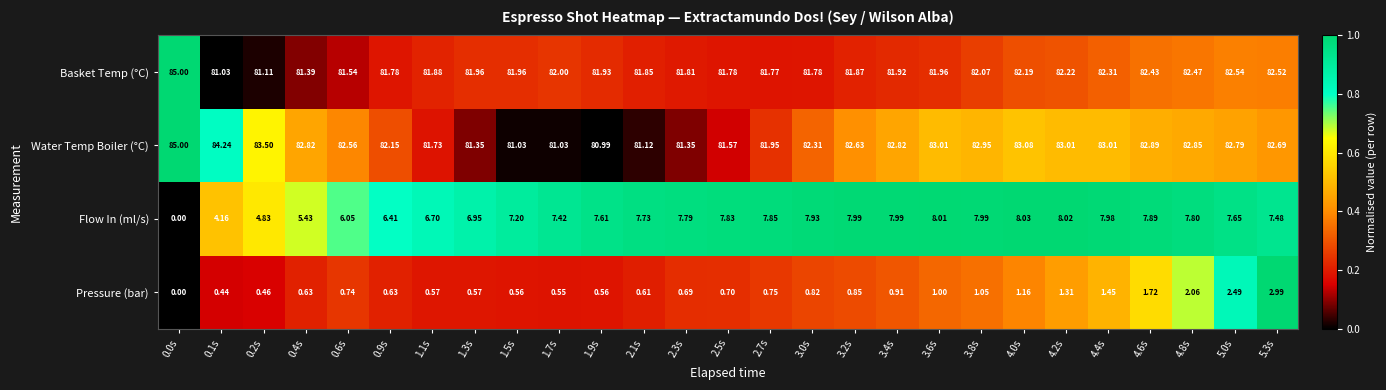

At which category is the sum across all series the highest?

5.3s